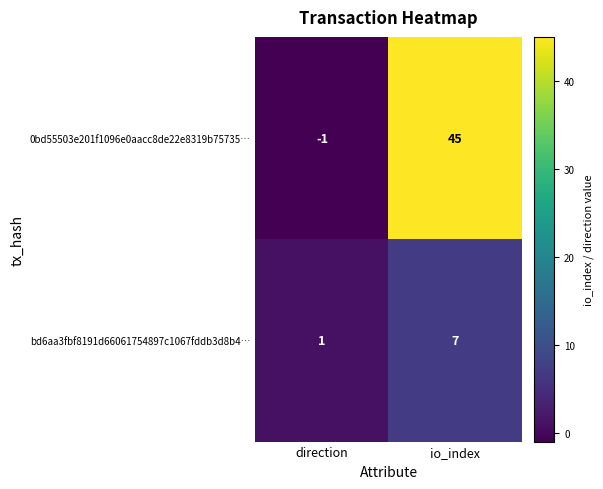

How many categories are shown in the chart?

2